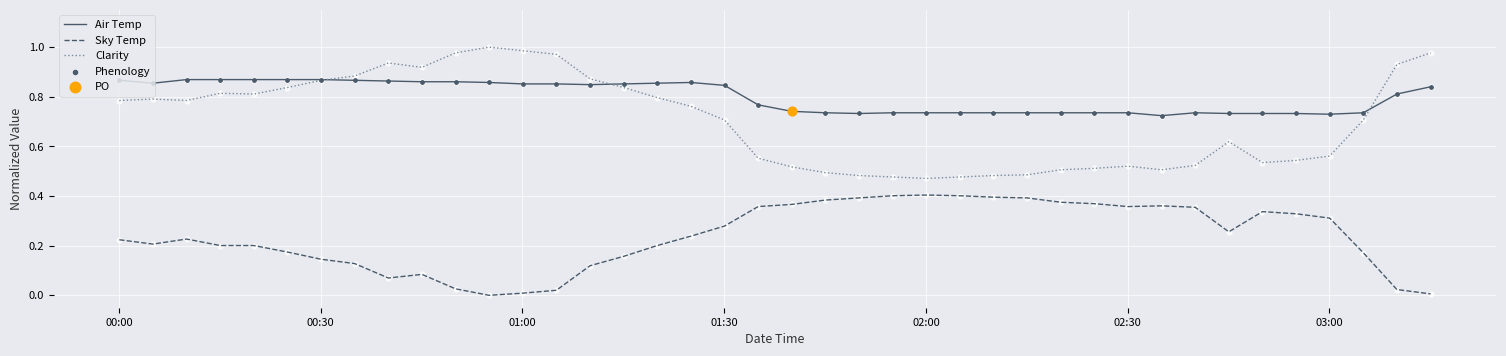

Which series has the largest total across all categories?

Air Temp